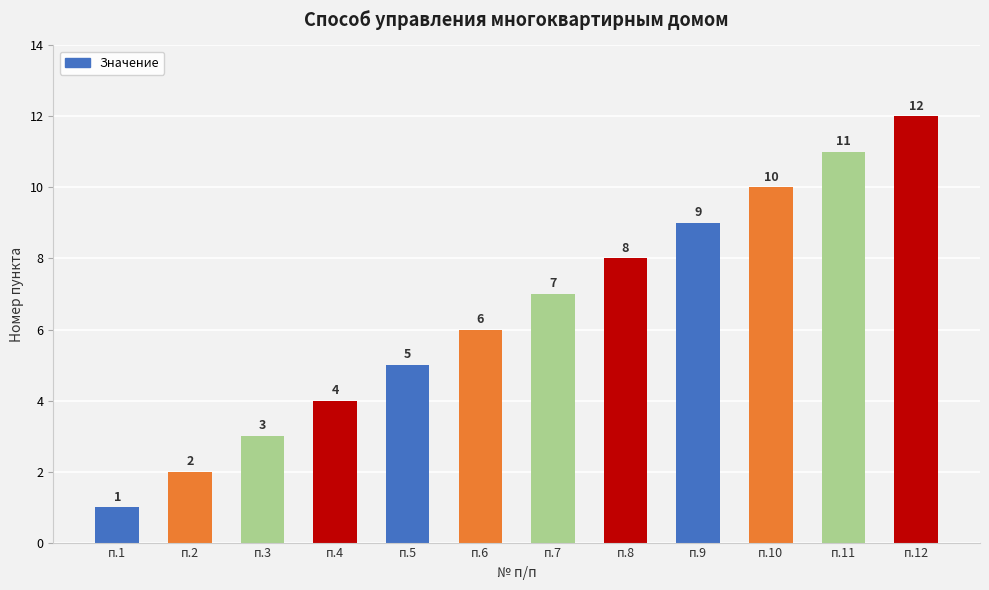

List the labels in order of value, largest first.

п.12, п.11, п.10, п.9, п.8, п.7, п.6, п.5, п.4, п.3, п.2, п.1